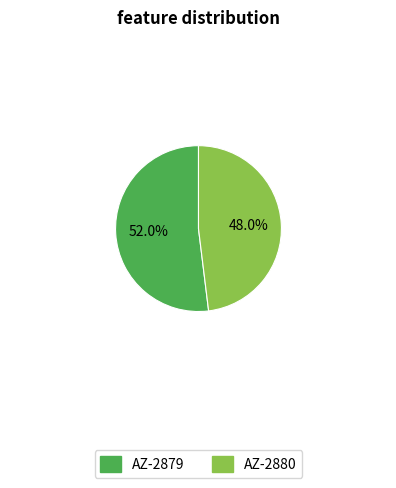

To the nearest percent, what percentage of the pie is AZ-2880?

48%